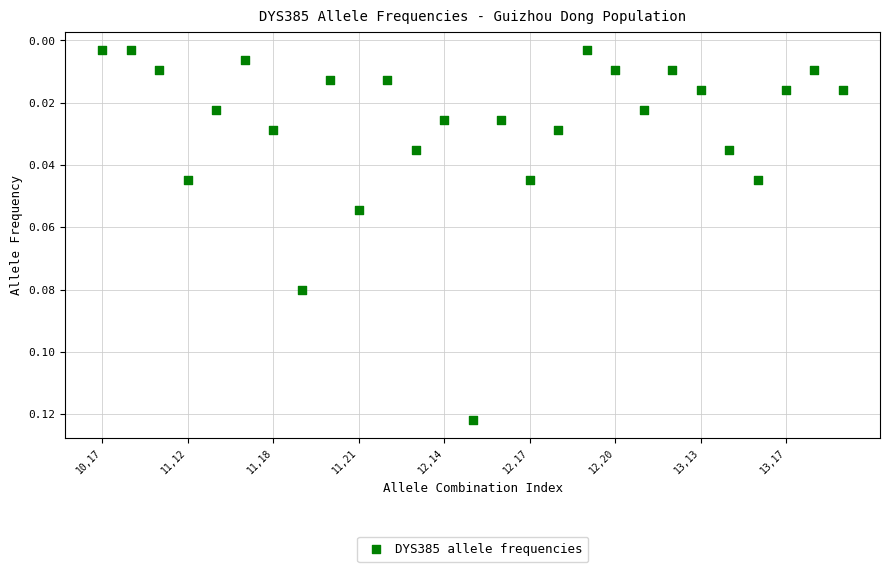

What is the range of X values (max minus min)?

26.0